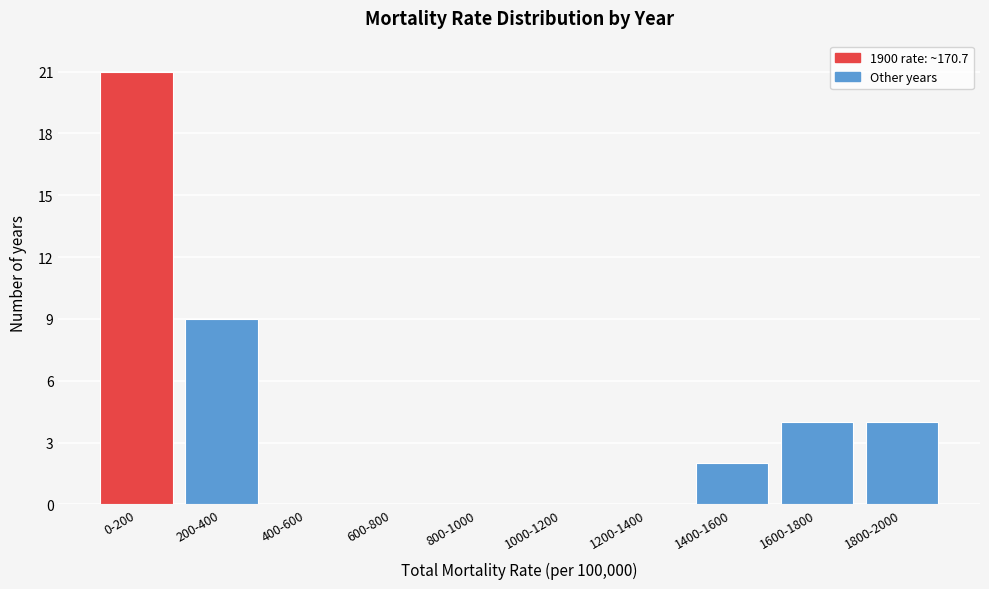

Reading right to left, transcribe all the data shown in this chart.

1800-2000=4	1600-1800=4	1400-1600=2	1200-1400=0	1000-1200=0	800-1000=0	600-800=0	400-600=0	200-400=9	0-200=21